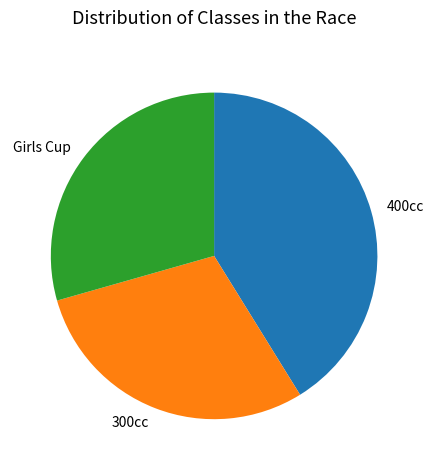

Does Girls Cup represent more than half of the total?

No